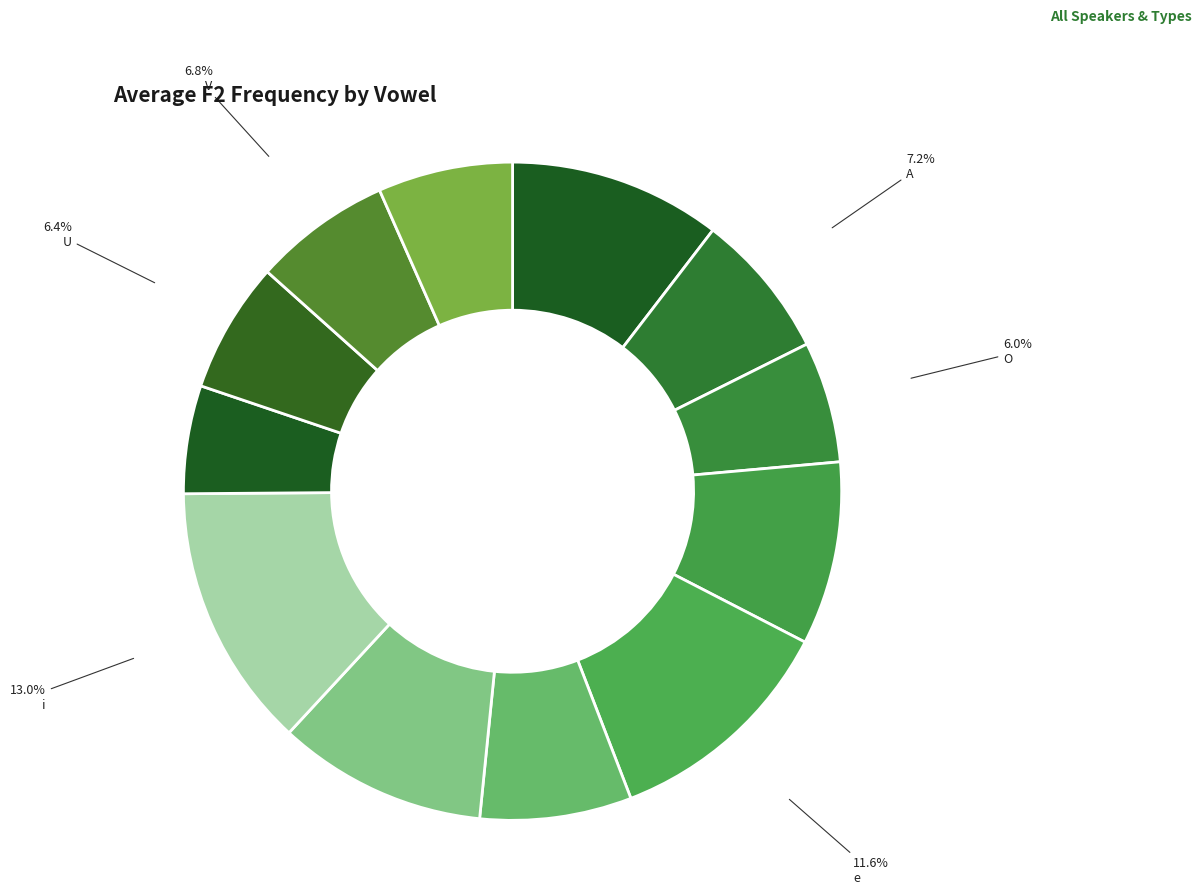

Count the number of slices in the pie.

12